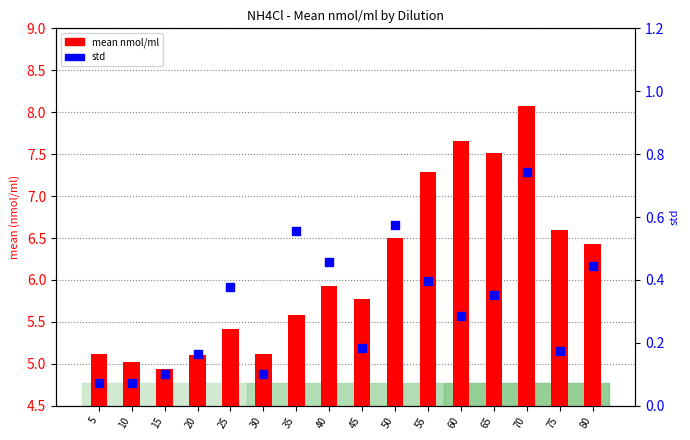

At how many categories does at least one series exceed 6?

7